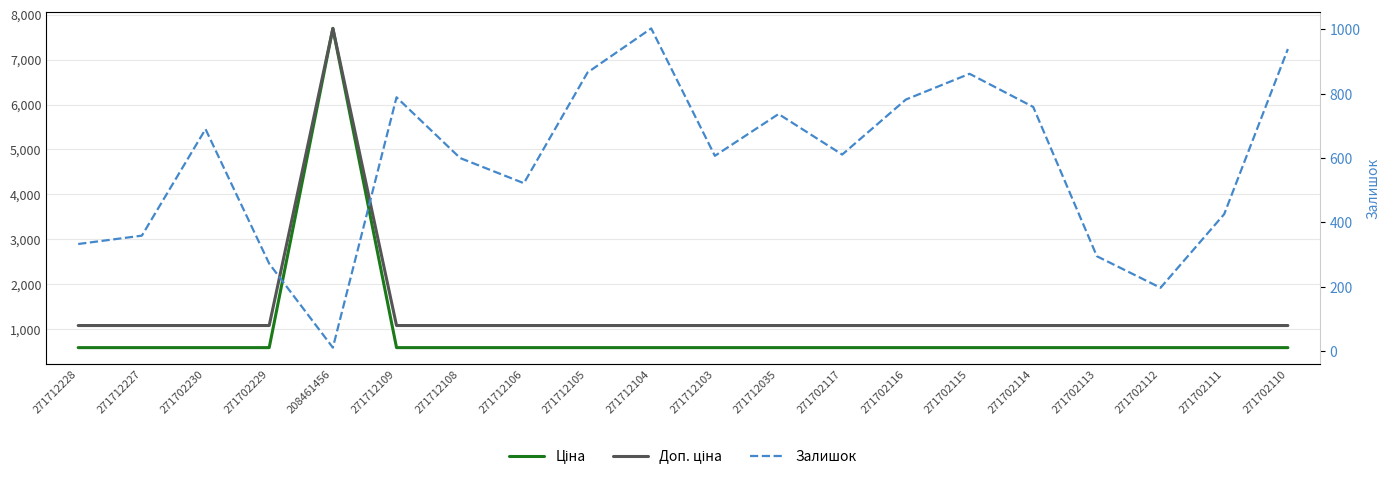

Which label corresponds to the smallest value in the chart?

208461456